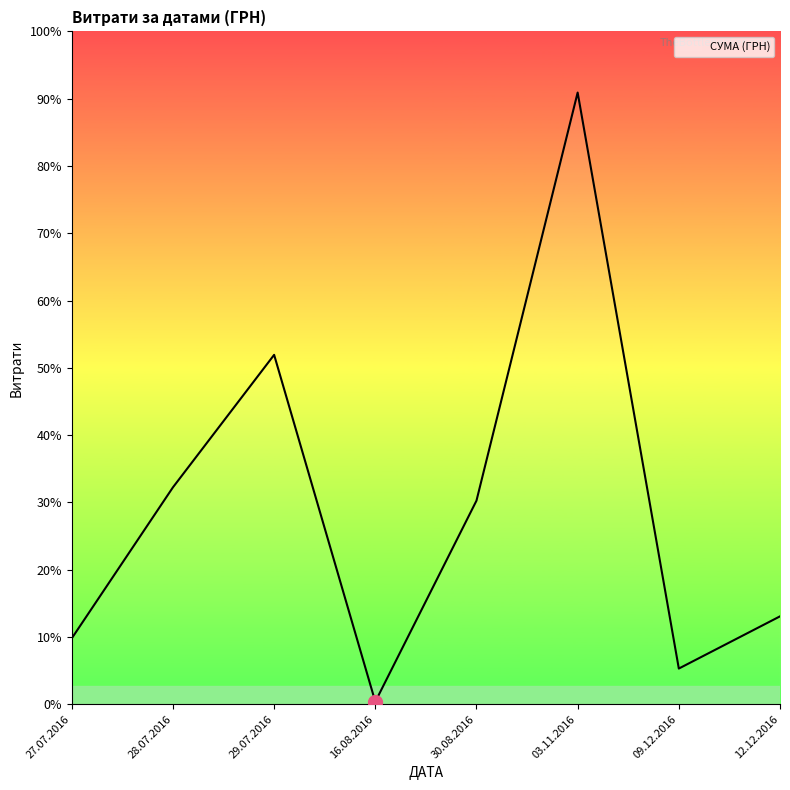

The value at 28.07.2016 is 17307.0. True or false?

True